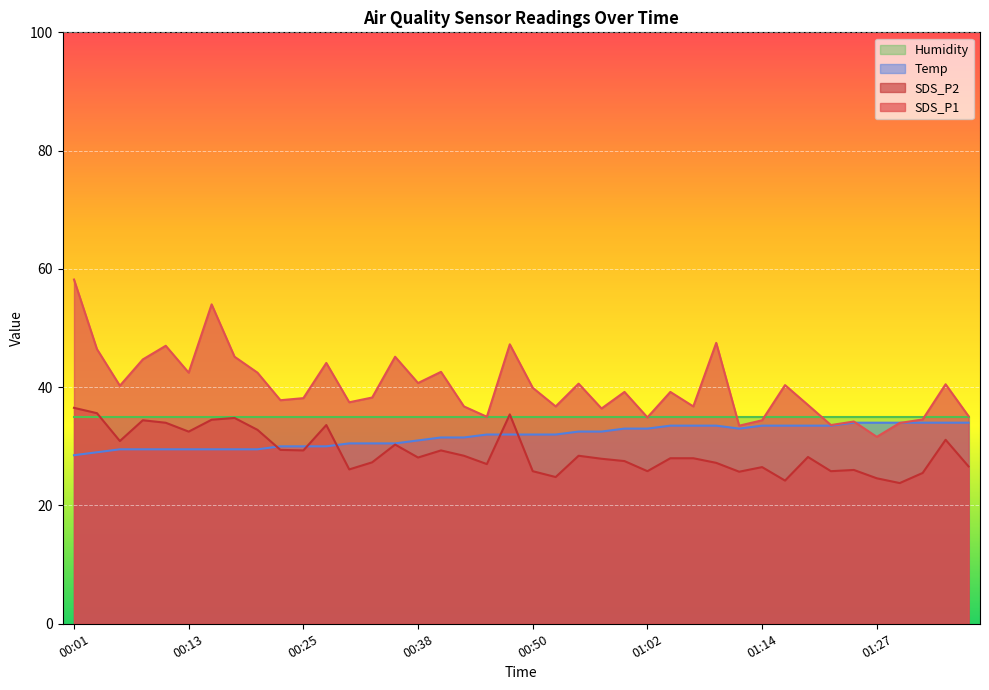

What is the average value of the SDS_P1 series?

40.1